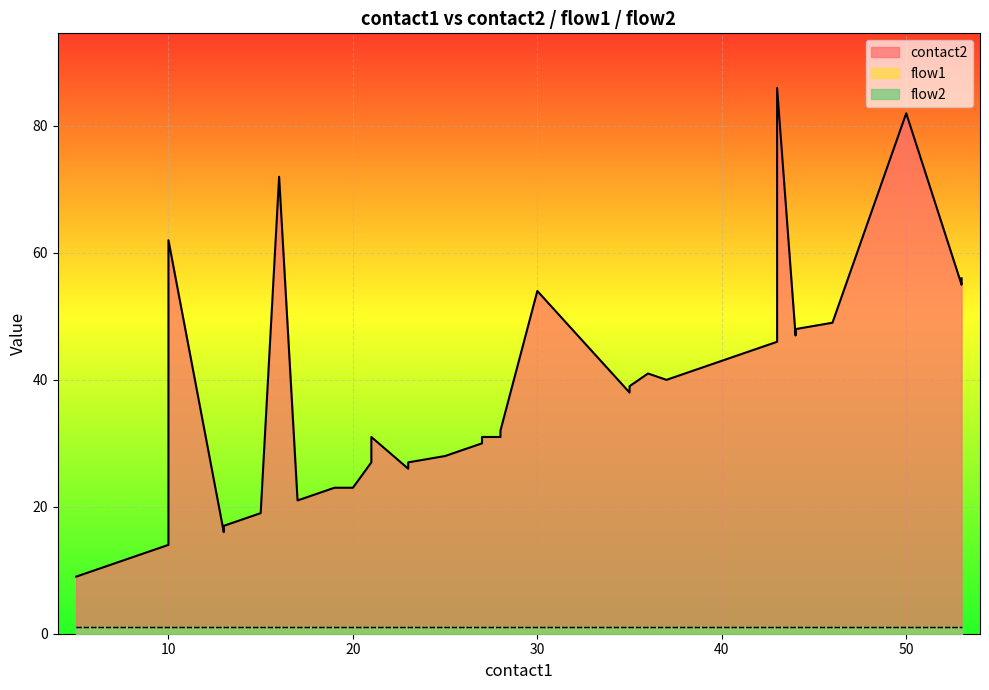

In contact2, how many points are lower than both neighbors (excluding endpoints)?

7